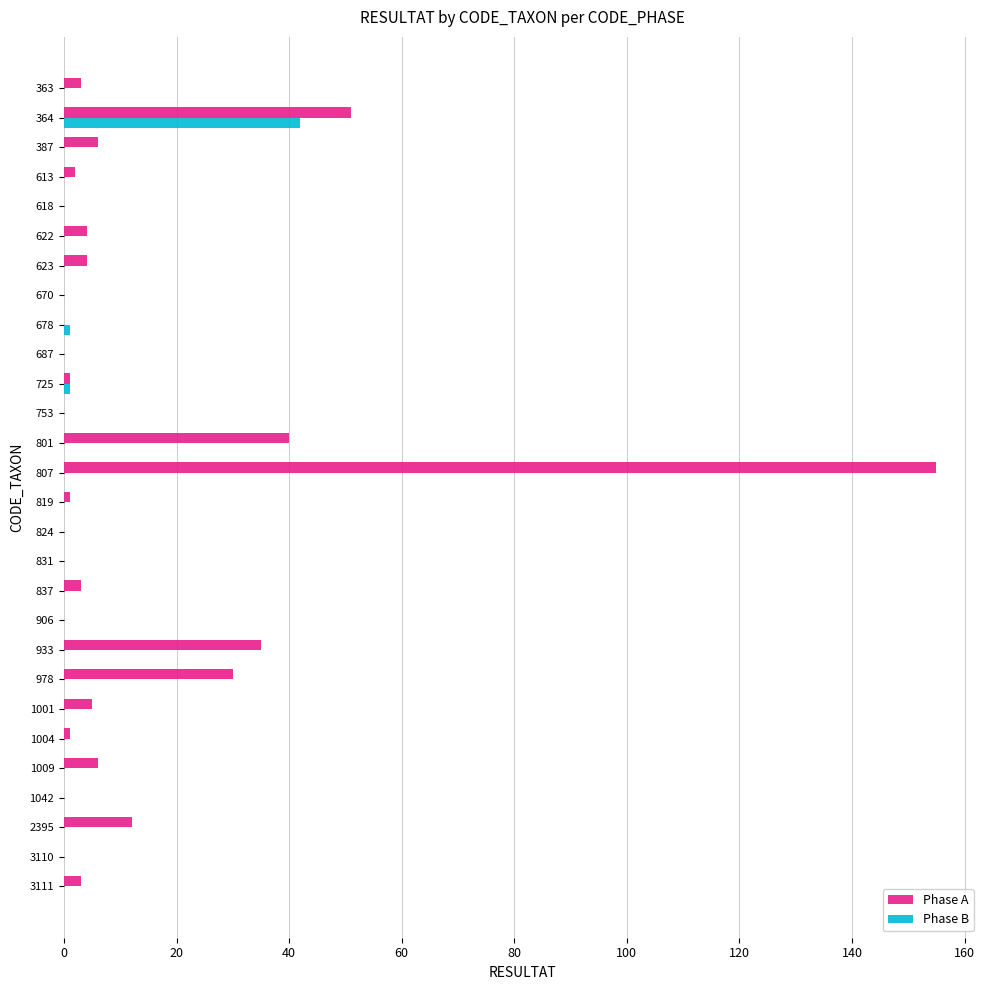

What is the sum of all Phase A values?

362